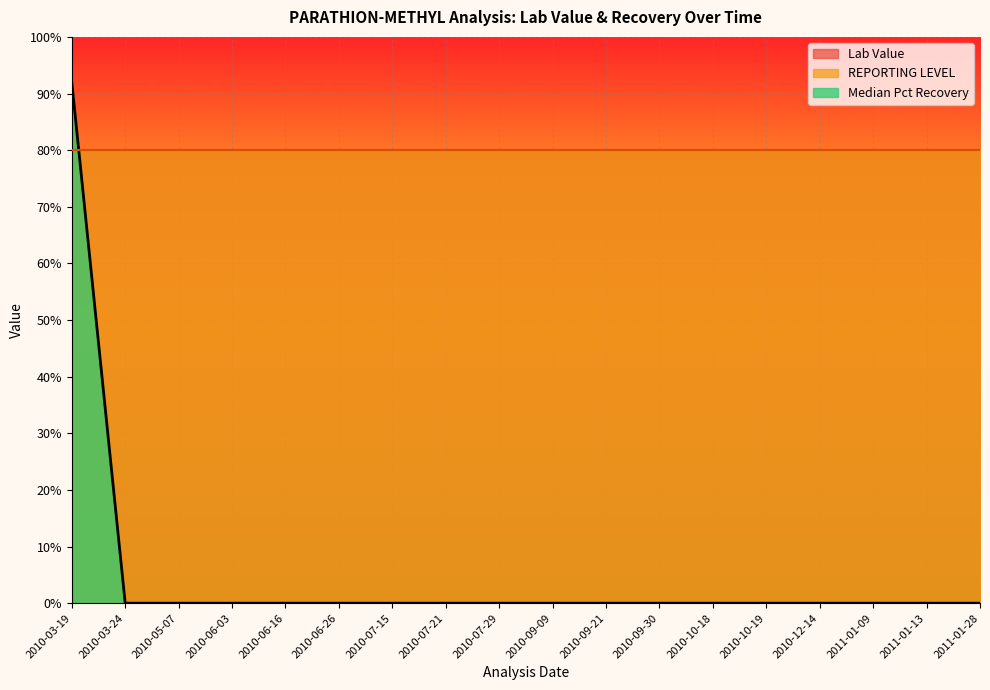

What is the sum of all Median Pct Recovery values?

92